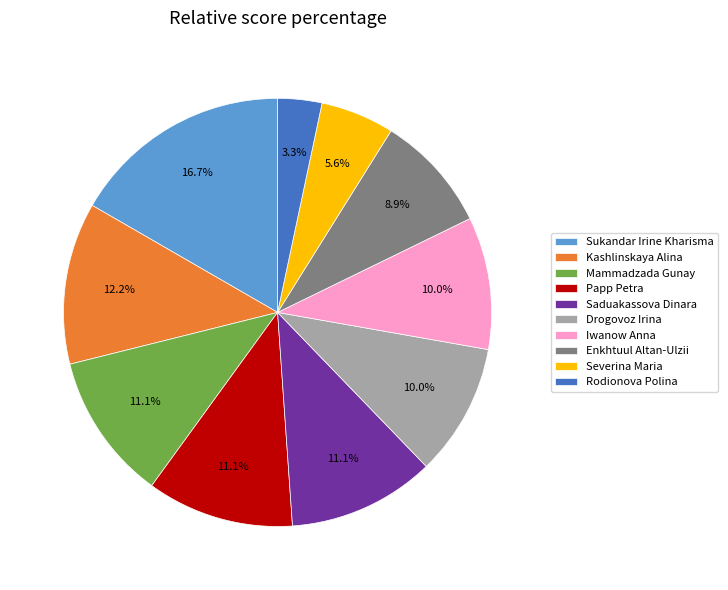

The Enkhtuul Altan-Ulzii slice represents 3% of the pie. True or false?

False